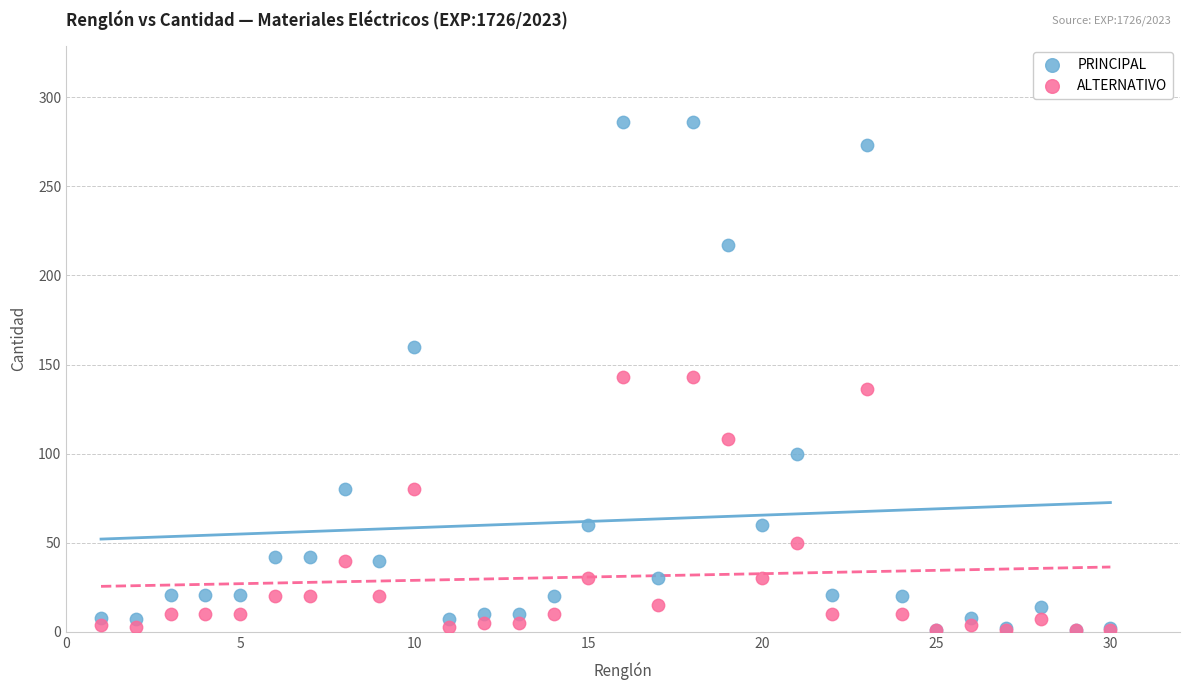

Which series has the largest Y range (max minus min)?

PRINCIPAL